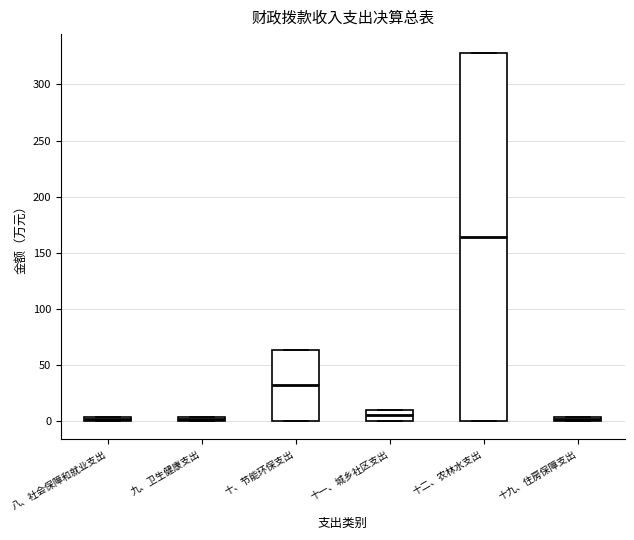

Comparing the boxes themselves (not the whiskers), which one is the tallest?

十二、农林水支出